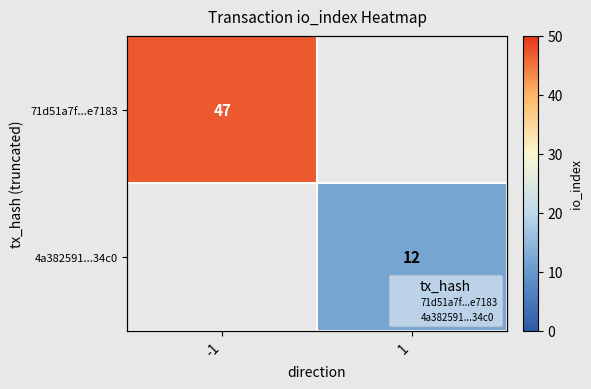

At -1, list the series in order from smallest to largest.

4a382591...34c0, 71d51a7f...e7183